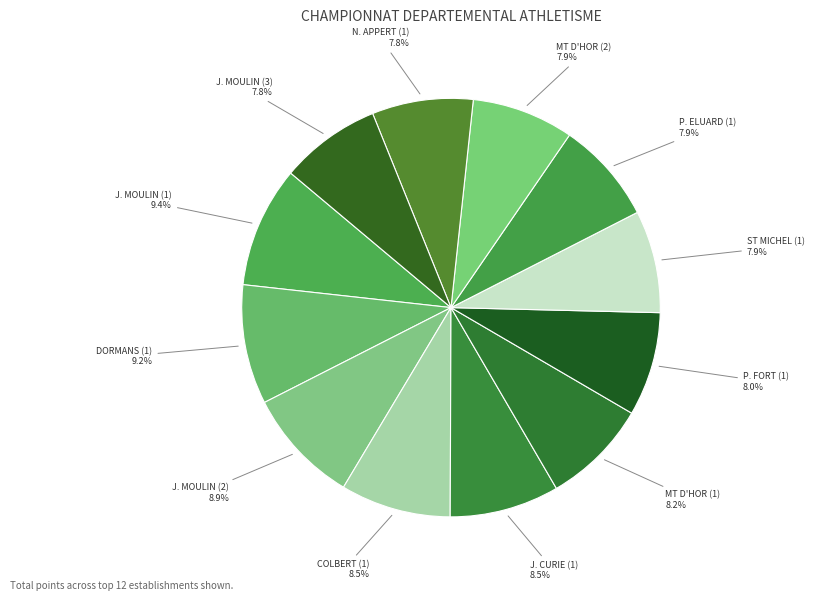

True or false: P. ELUARD (1) accounts for 8% of the total.

True